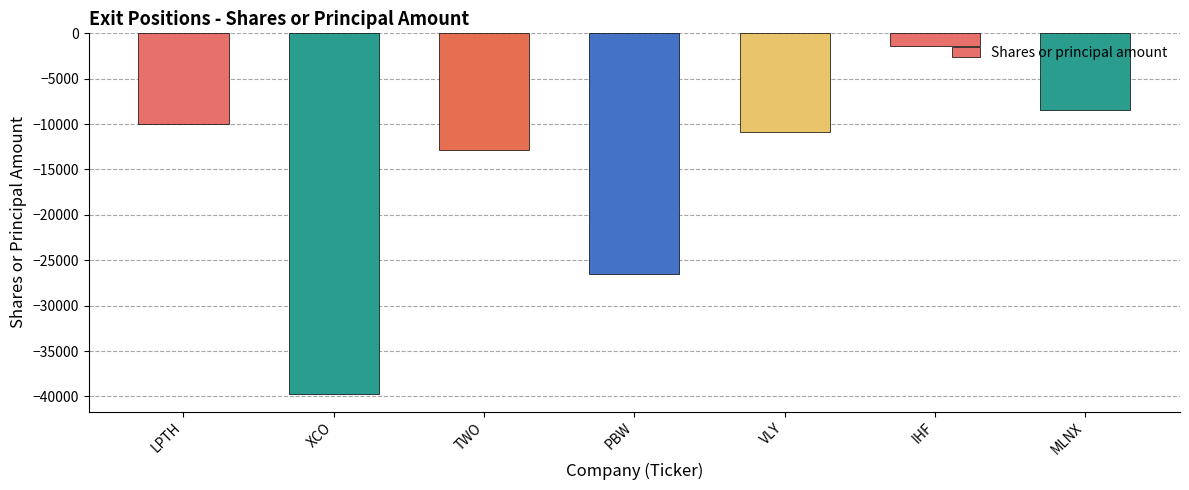

Reading left to right, list all the values displayed in this chart.

LPTH=-10000	XCO=-39680	TWO=-12889	PBW=-26496	VLY=-10879	IHF=-1358	MLNX=-8475